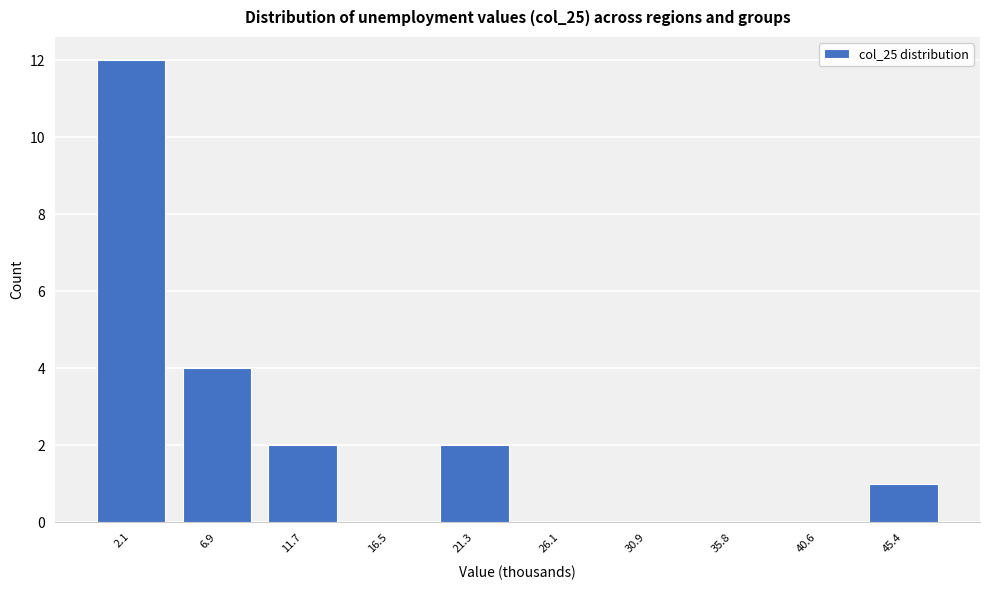

Reading right to left, what are all the values shown in this chart?

45.4=1	40.6=0	35.8=0	30.9=0	26.1=0	21.3=2	16.5=0	11.7=2	6.9=4	2.1=12